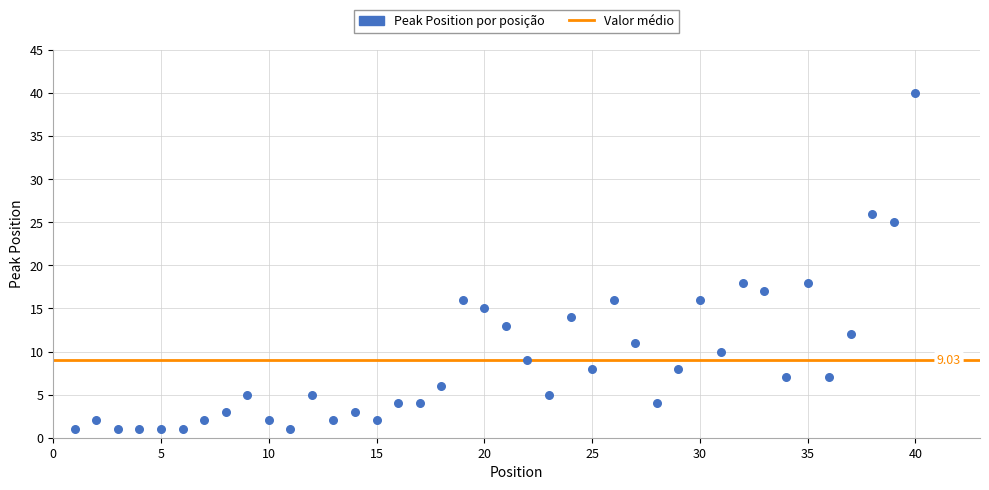

What is the range of X values (max minus min)?

39